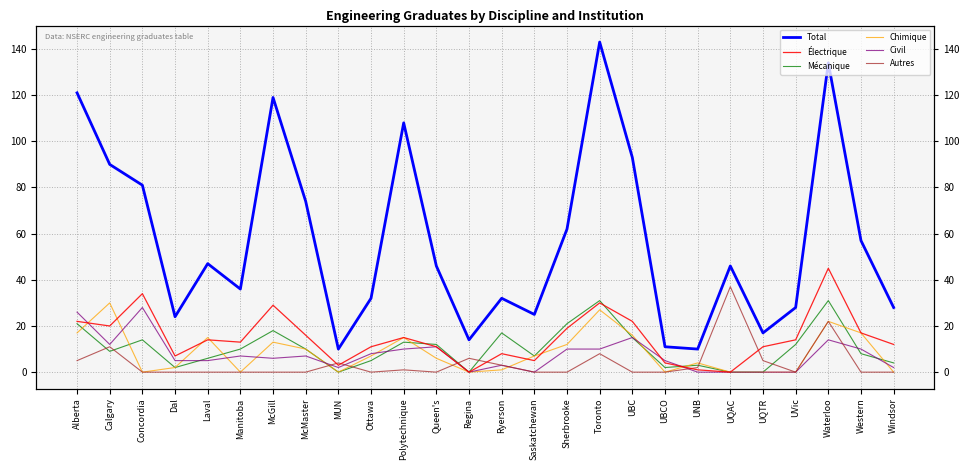

How many data points in Électrique are above 14?

11